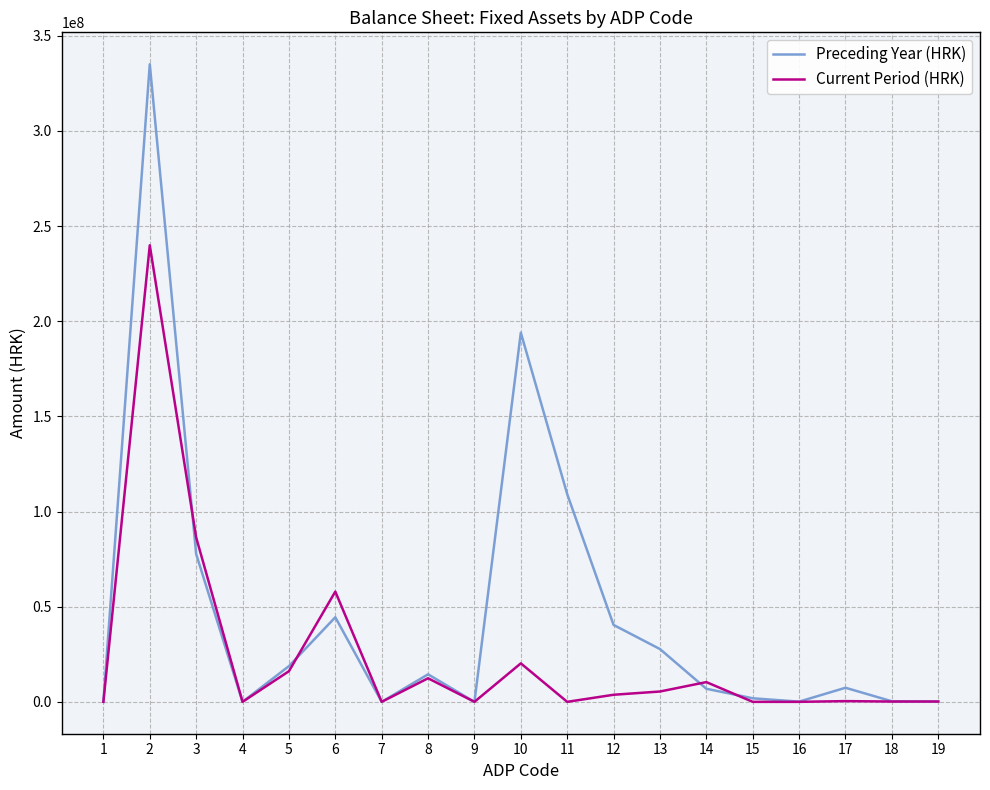

Is it true that Current Period (HRK) equals 0 at 16?

True